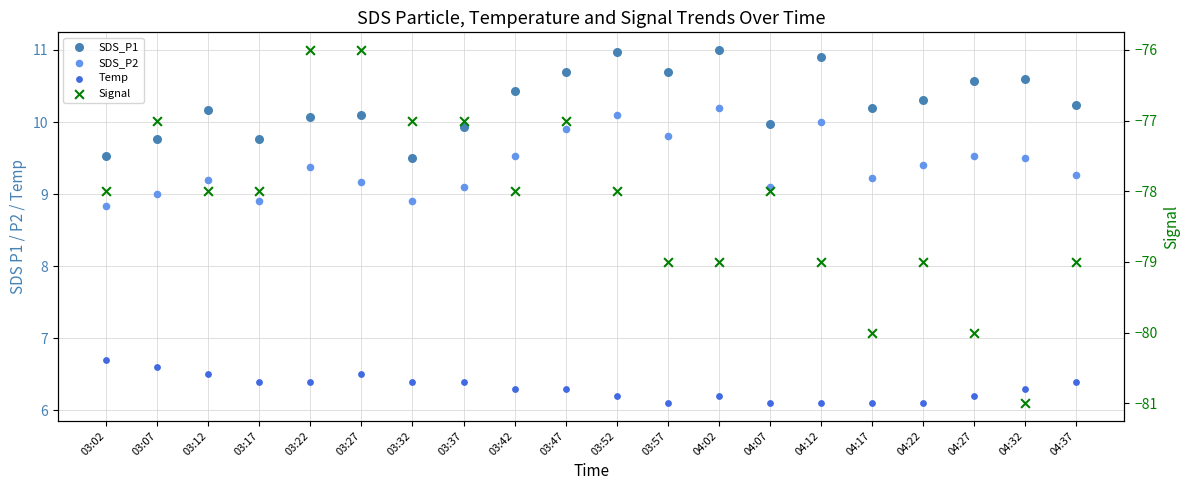

Is the value of SDS_P1 at 03:02 greater than the value of SDS_P2 at 03:27?

Yes